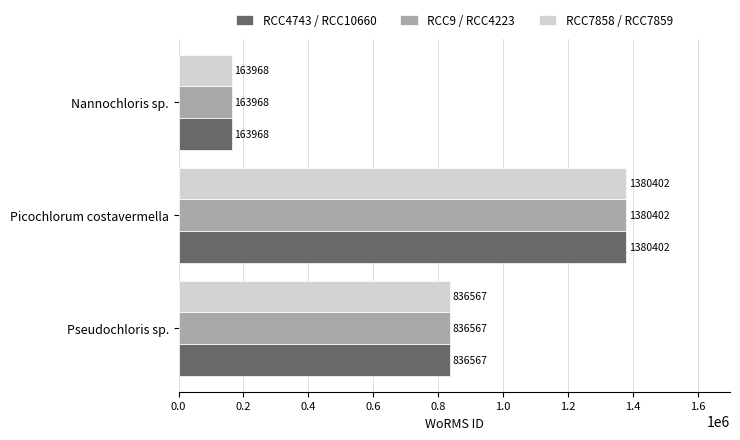

At which category is the sum across all series the highest?

Picochlorum costavermella